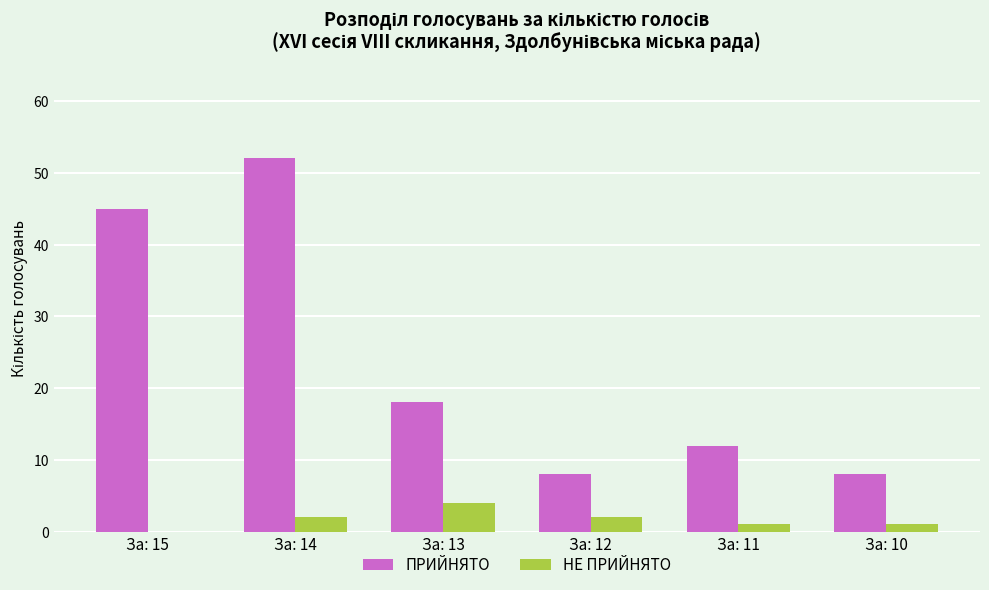

Reading left to right, transcribe all the data shown in this chart.

ПРИЙНЯТО: За: 15=45	За: 14=52	За: 13=18	За: 12=8	За: 11=12	За: 10=8
НЕ ПРИЙНЯТО: За: 15=0	За: 14=2	За: 13=4	За: 12=2	За: 11=1	За: 10=1